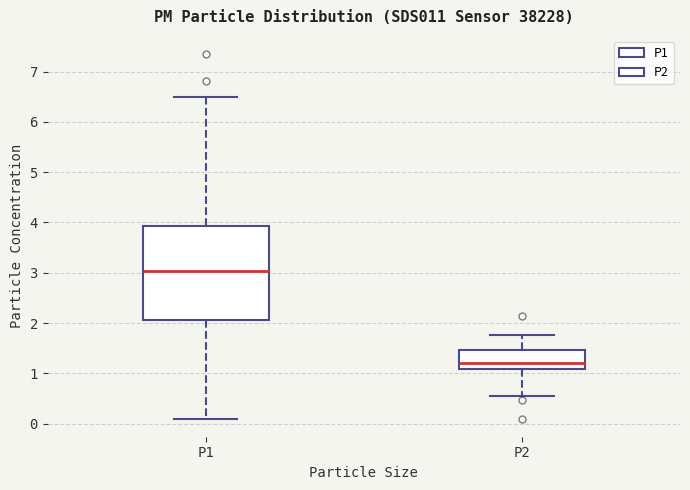

Reading left to right, transcribe this box plot: for each box, give where its median line is, the range the box spans, and where its two whiskers end, as read against the y-axis. The values are not printed on the chart, so give them approximately, as read against the axis.

P1: median 3.0, box 2.1 to 3.9, whiskers 0.1 to 6.5
P2: median 1.2, box 1.1 to 1.5, whiskers 0.6 to 1.8